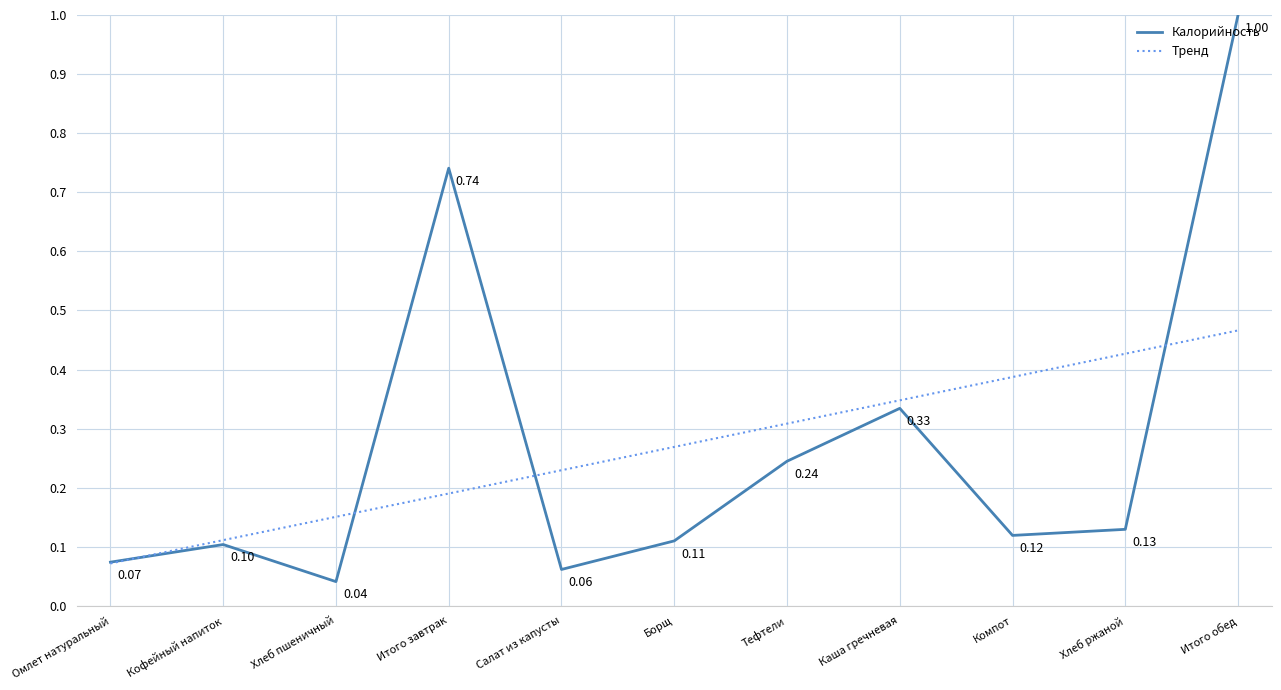

Rank the series at Каша гречневая from lowest to highest value.

Калорийность, Тренд